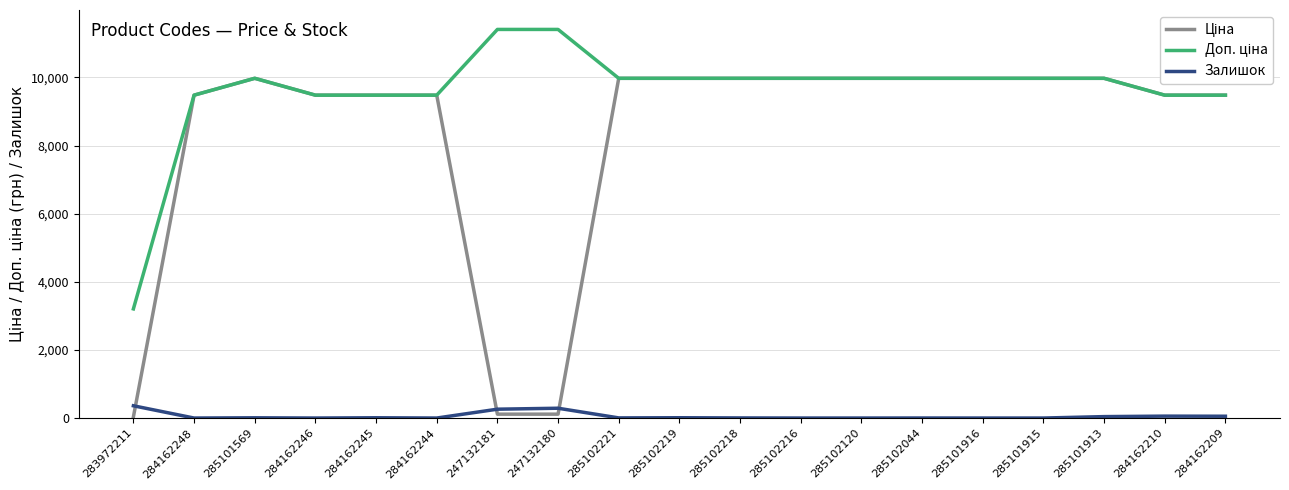

What is the difference between the highest and lowest values at 284162244?

9480.1